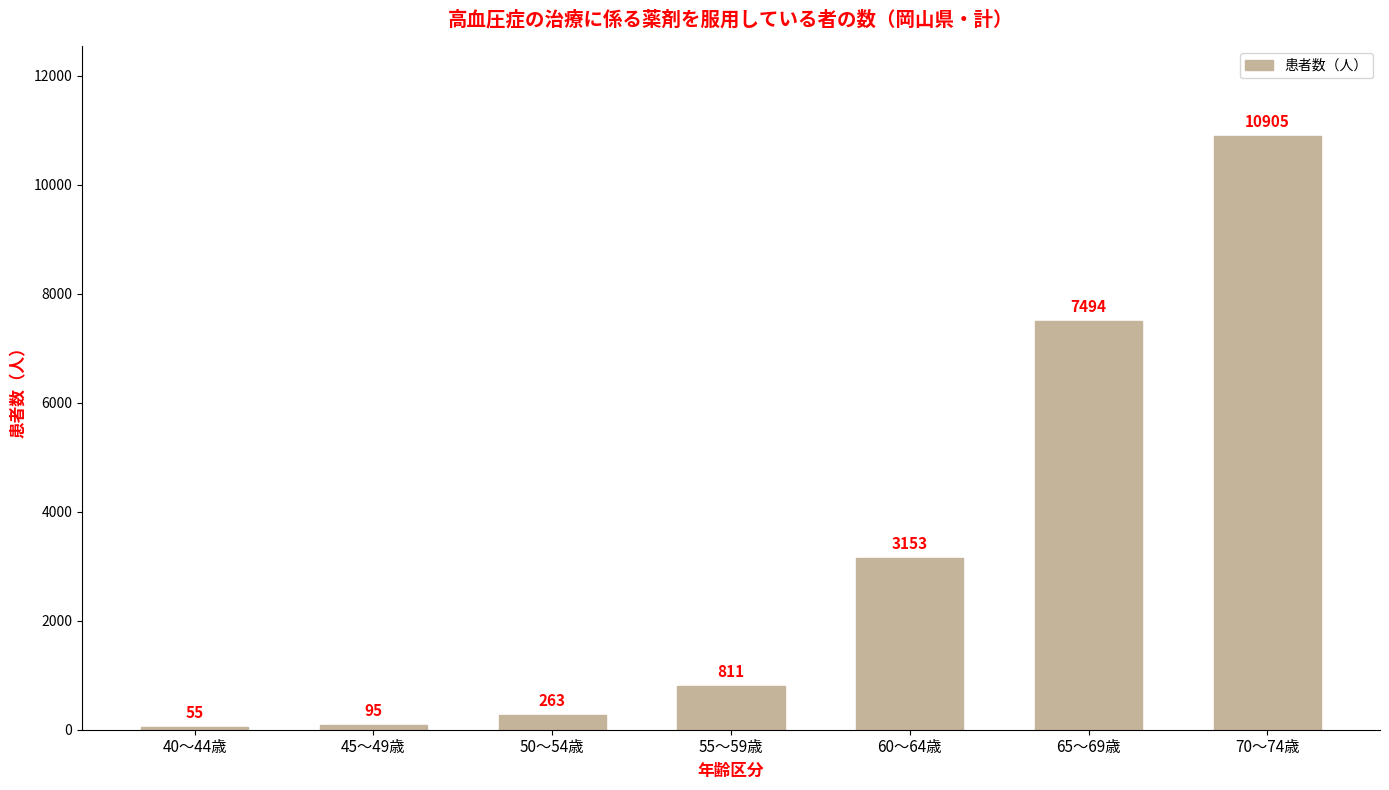

What is the label of the 7th bar from the right?

40～44歳